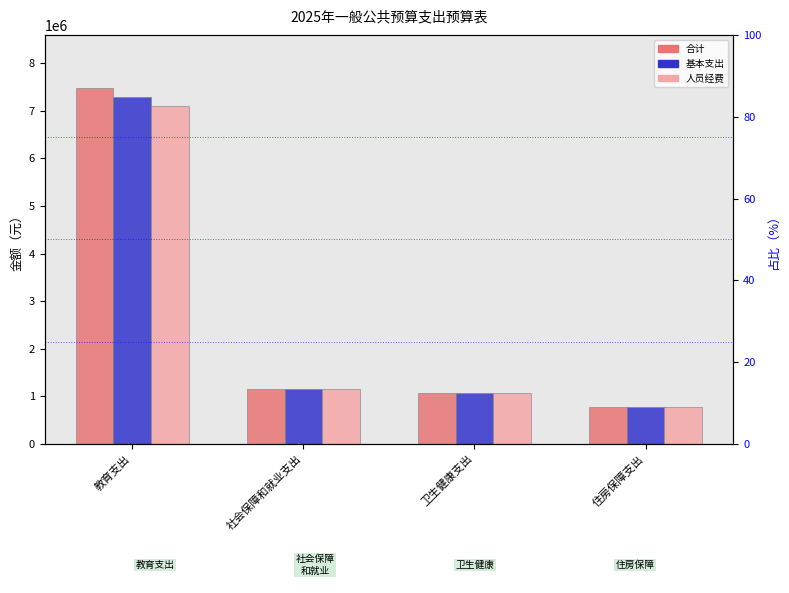

Count the number of categories in the chart.

4